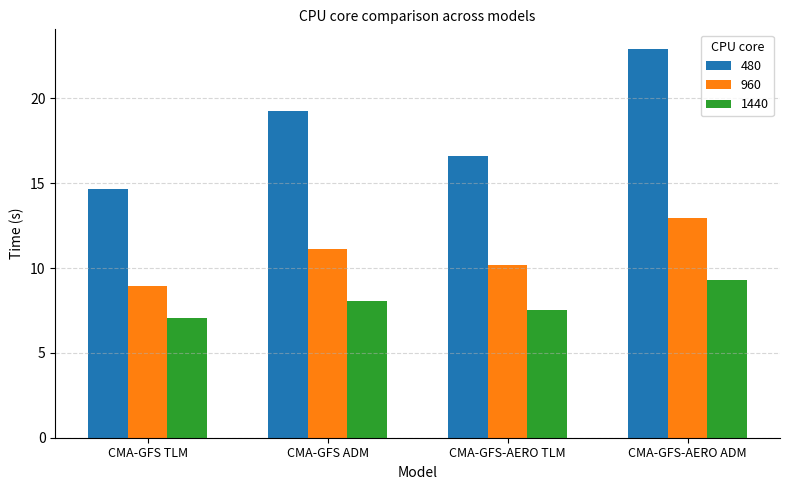

What is the difference between the 1440 values at CMA-GFS-AERO ADM and CMA-GFS-AERO TLM?

1.8